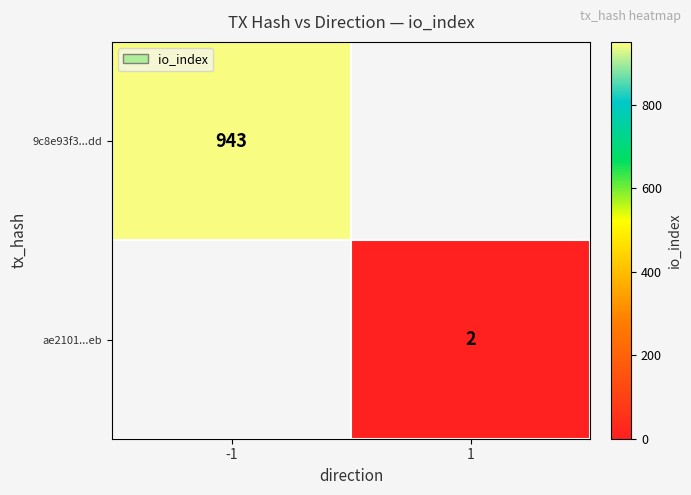

Is it true that ae2101...eb equals 2 at 1?

True